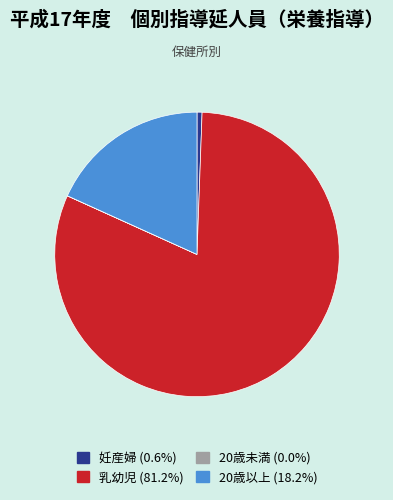

Which slice is the largest?

乳幼児